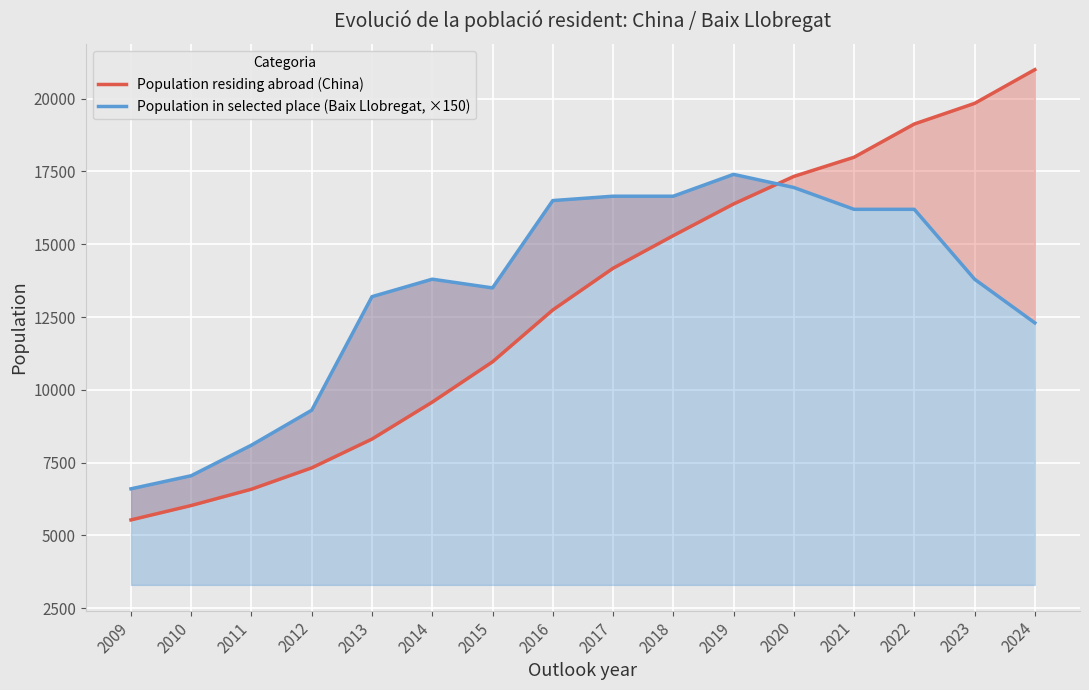

At which label is Population residing abroad (China) closest to 13264?

2016